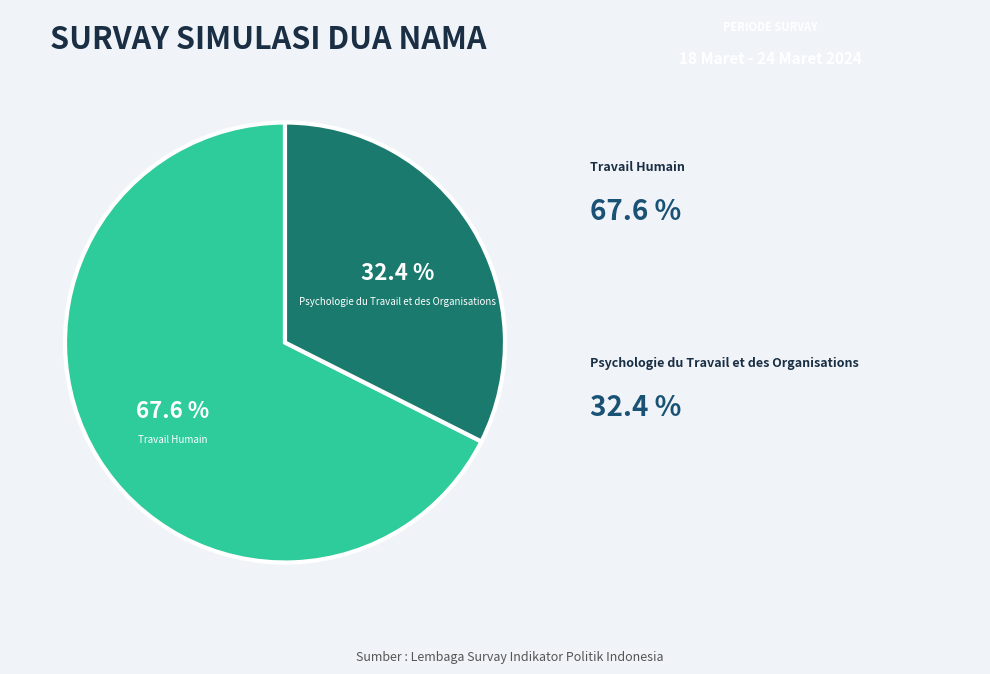

Does any single category account for the majority?

Yes